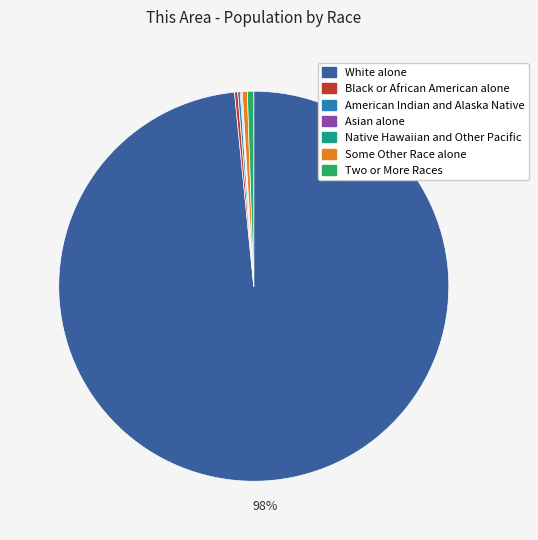

The Two or More Races slice represents 1% of the pie. True or false?

True